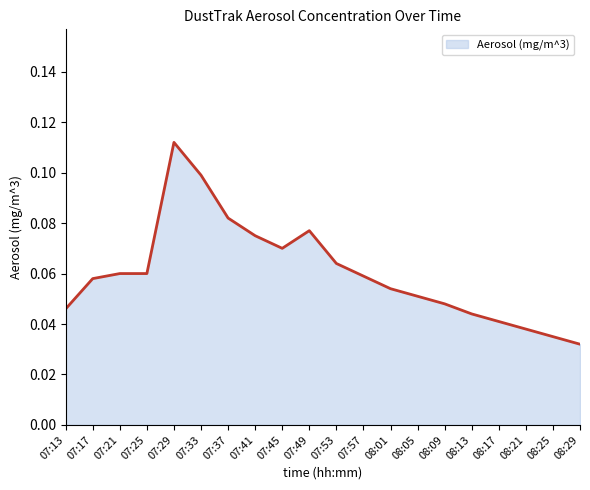

Which category has the highest value across all series?

07:29